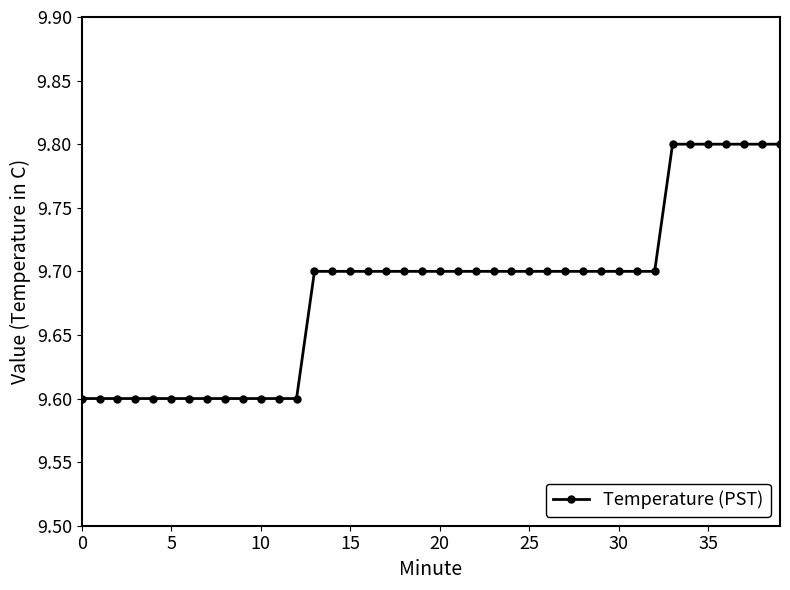

Count the number of data series in this chart.

1